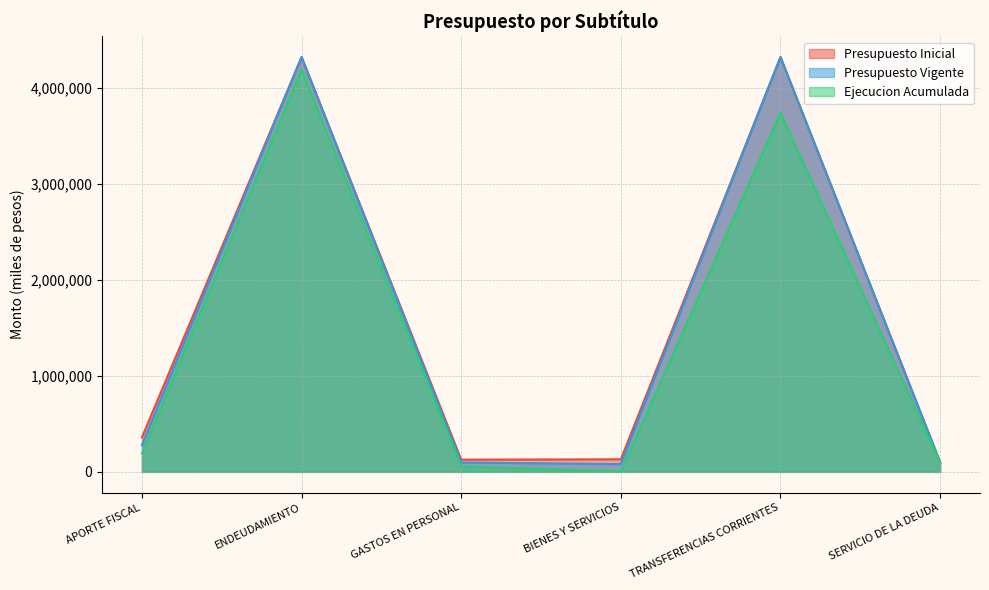

How many values in the Presupuesto Vigente series exceed 278597?

2